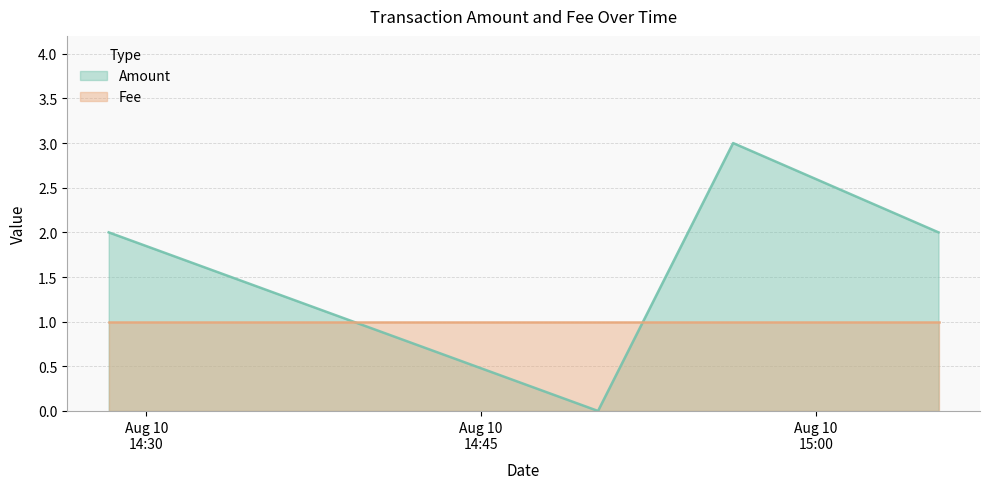

Which series has the largest total across all categories?

Amount